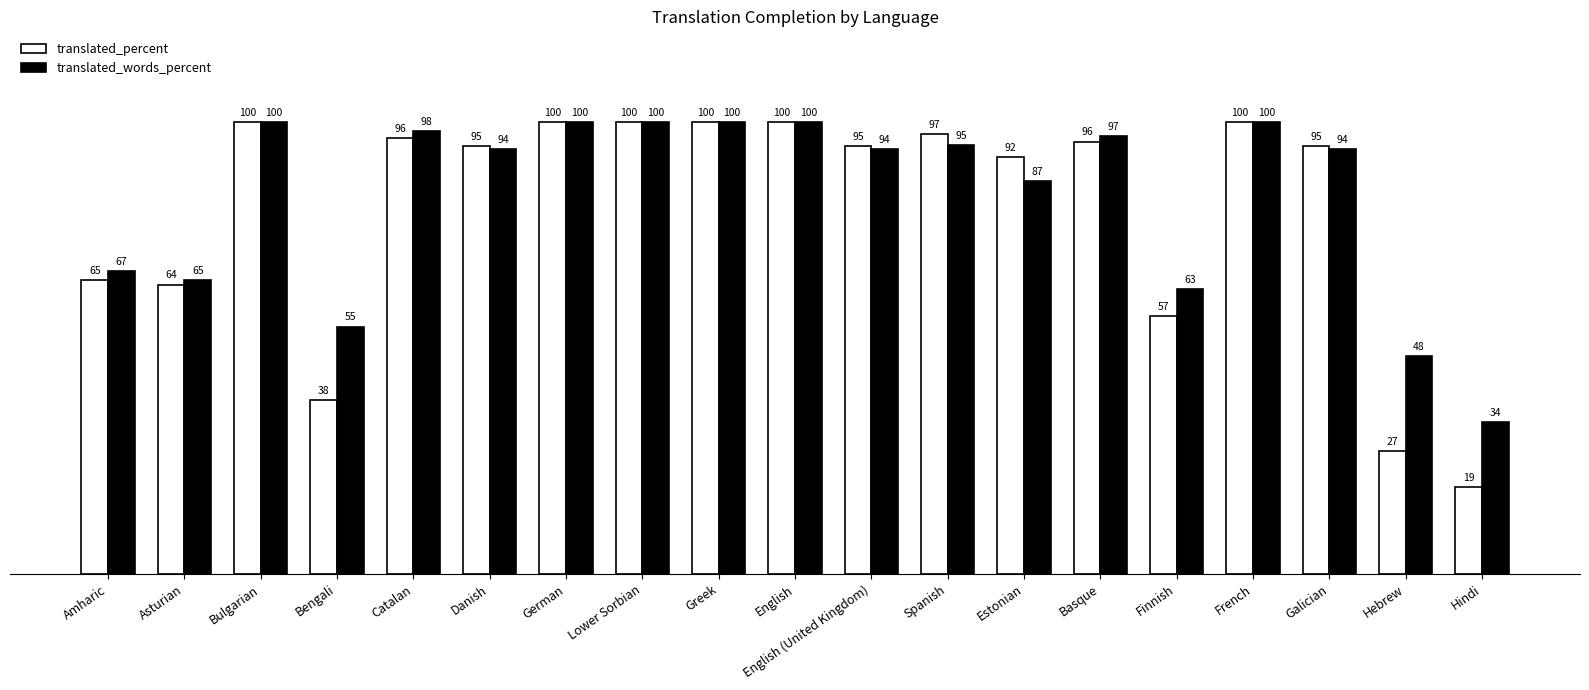

The translated_words_percent series shows 86.8 at Estonian. True or false?

True